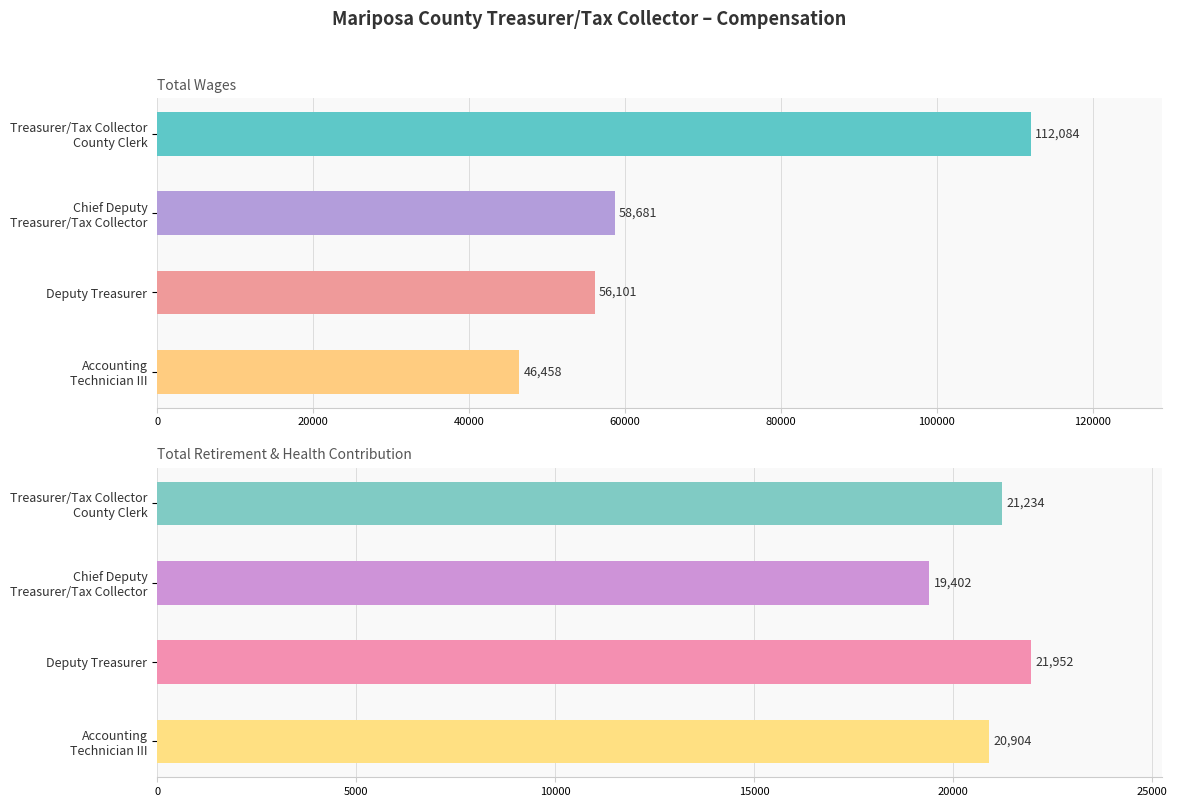

How many groups of bars are there?

4